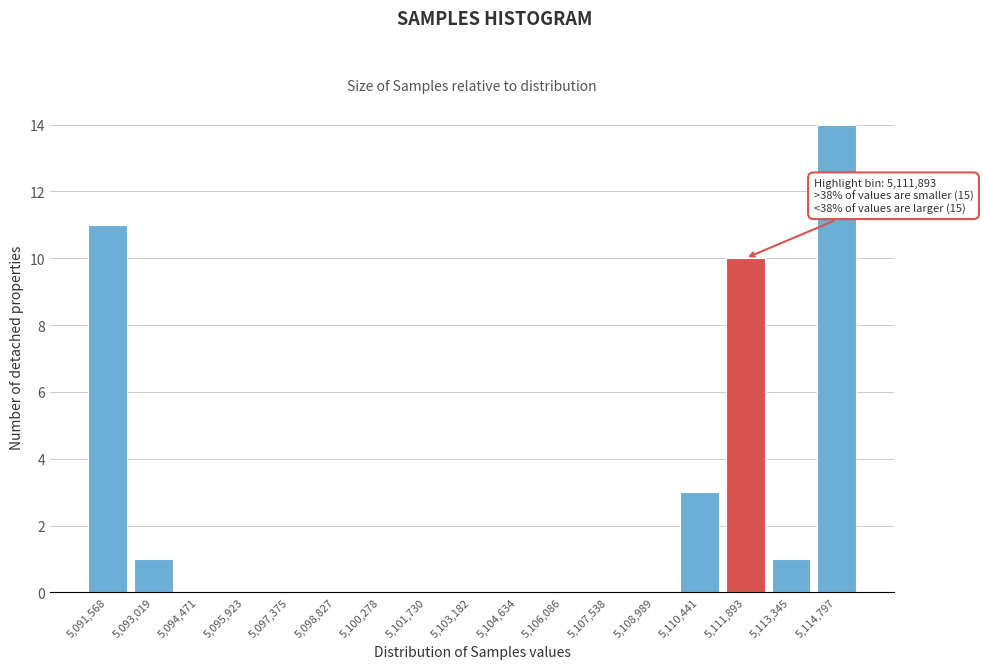

Reading left to right, transcribe all the data shown in this chart.

5,091,568=11	5,093,019=1	5,094,471=0	5,095,923=0	5,097,375=0	5,098,827=0	5,100,278=0	5,101,730=0	5,103,182=0	5,104,634=0	5,106,086=0	5,107,538=0	5,108,989=0	5,110,441=3	5,111,893=10	5,113,345=1	5,114,797=14